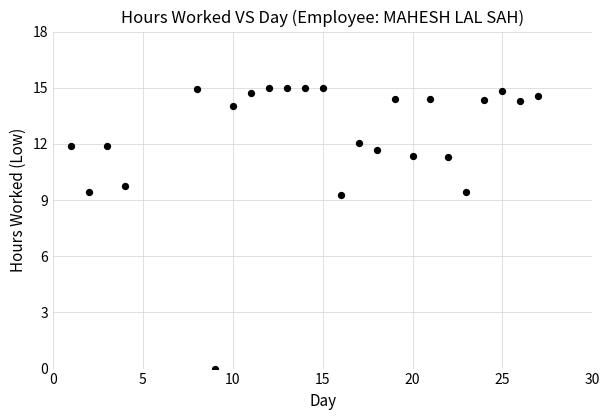

What is the range of X values (max minus min)?

26.0